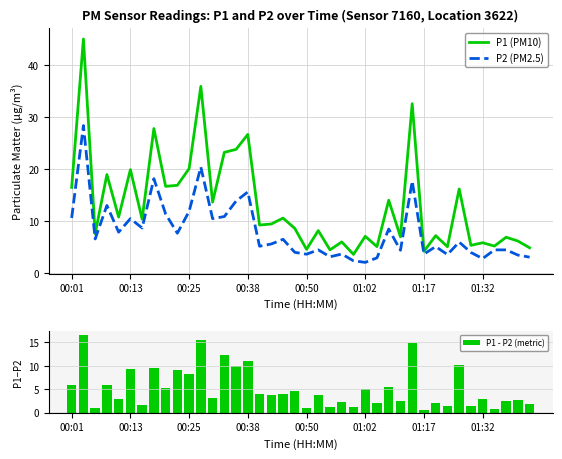

Is it true that P1 (PM10) equals 23.8 at 14?

True